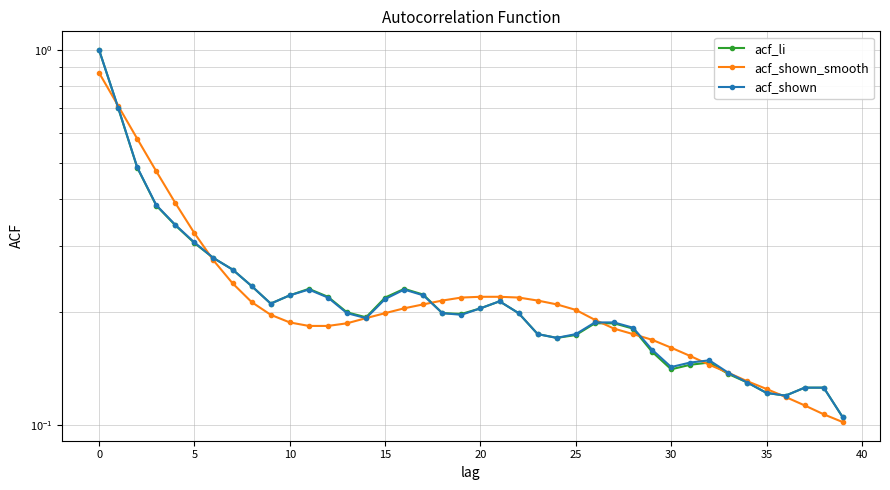

What is the difference between the second highest and second lowest values in the acf_shown_smooth series?

0.6